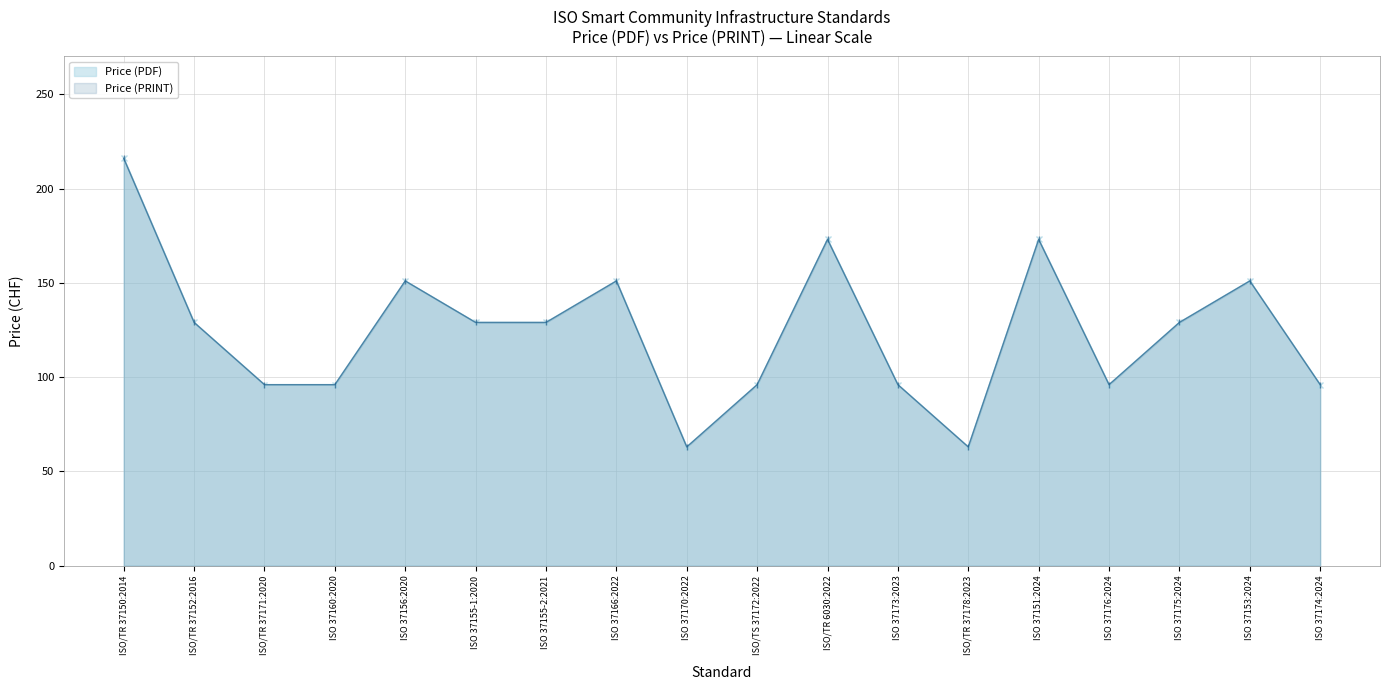

What is the sum of the Price (PRINT) values at ISO 37170:2022 and ISO 37166:2022?

214